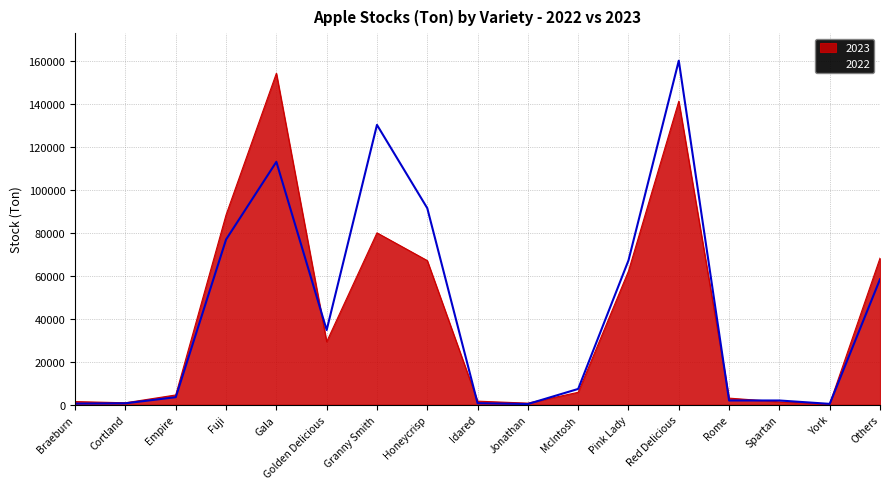

Where is the first local minimum for 2022?

Golden Delicious